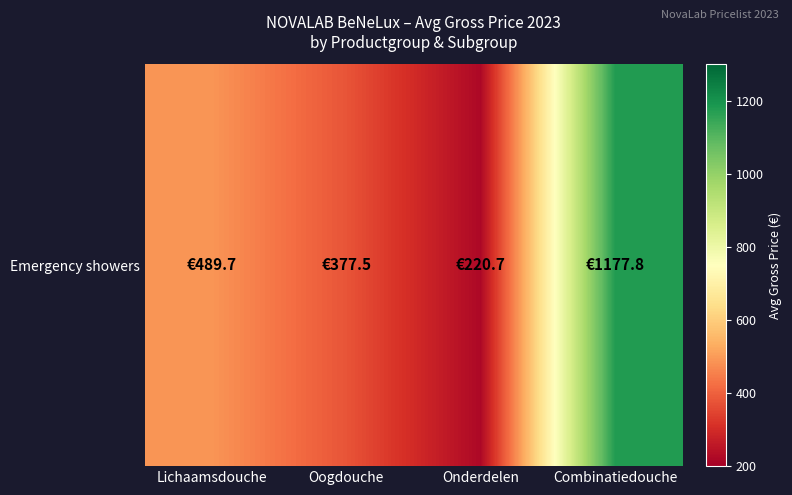

Reading left to right, extract all data points from this chart.

489.7	377.5	220.7	1177.8